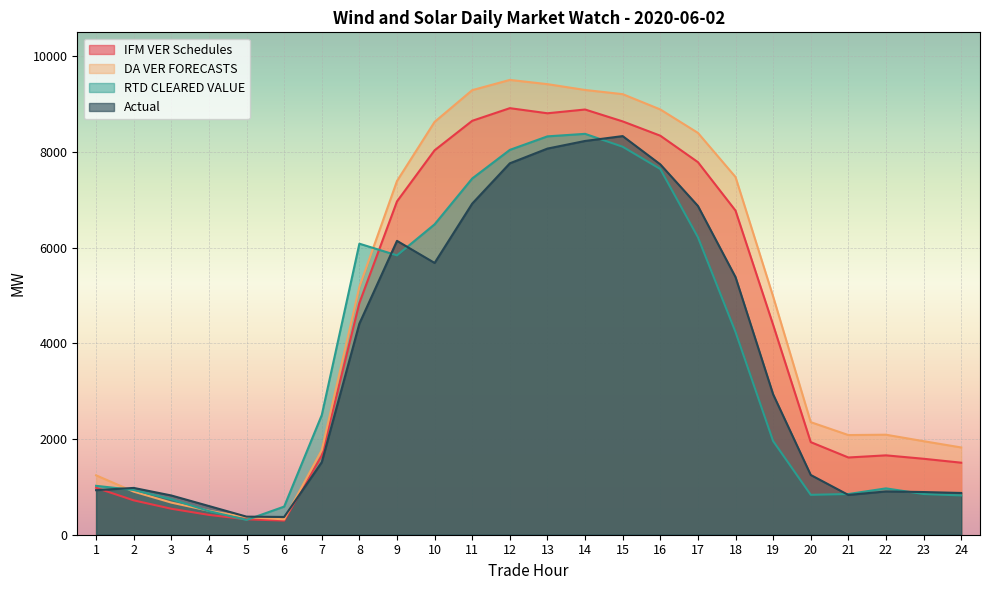

Between 8 and 12, which is larger?

12